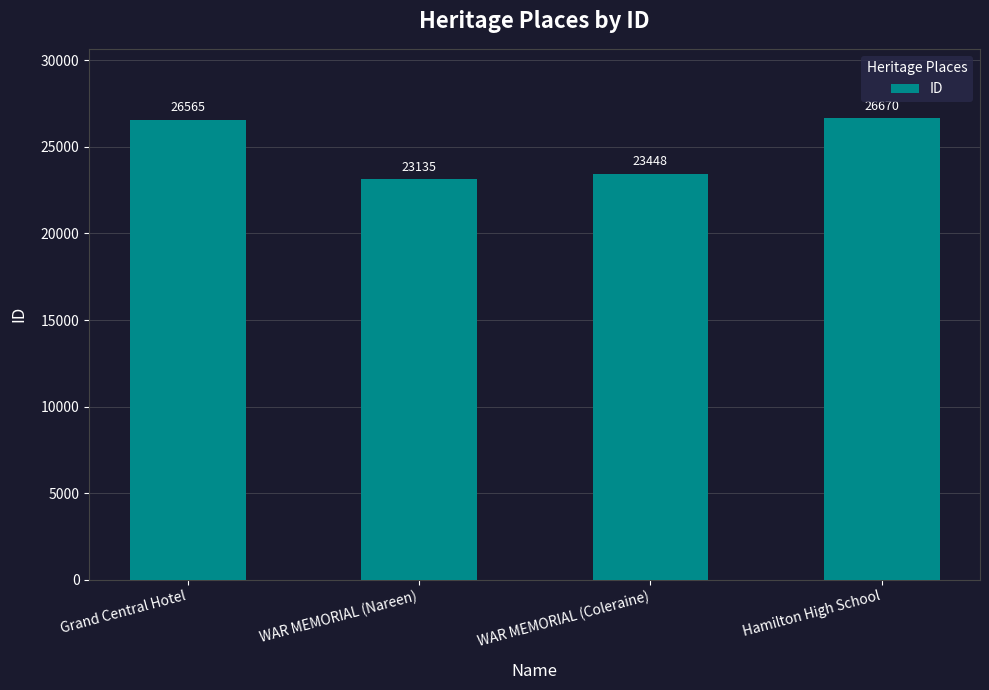

Does the chart contain any negative values?

No